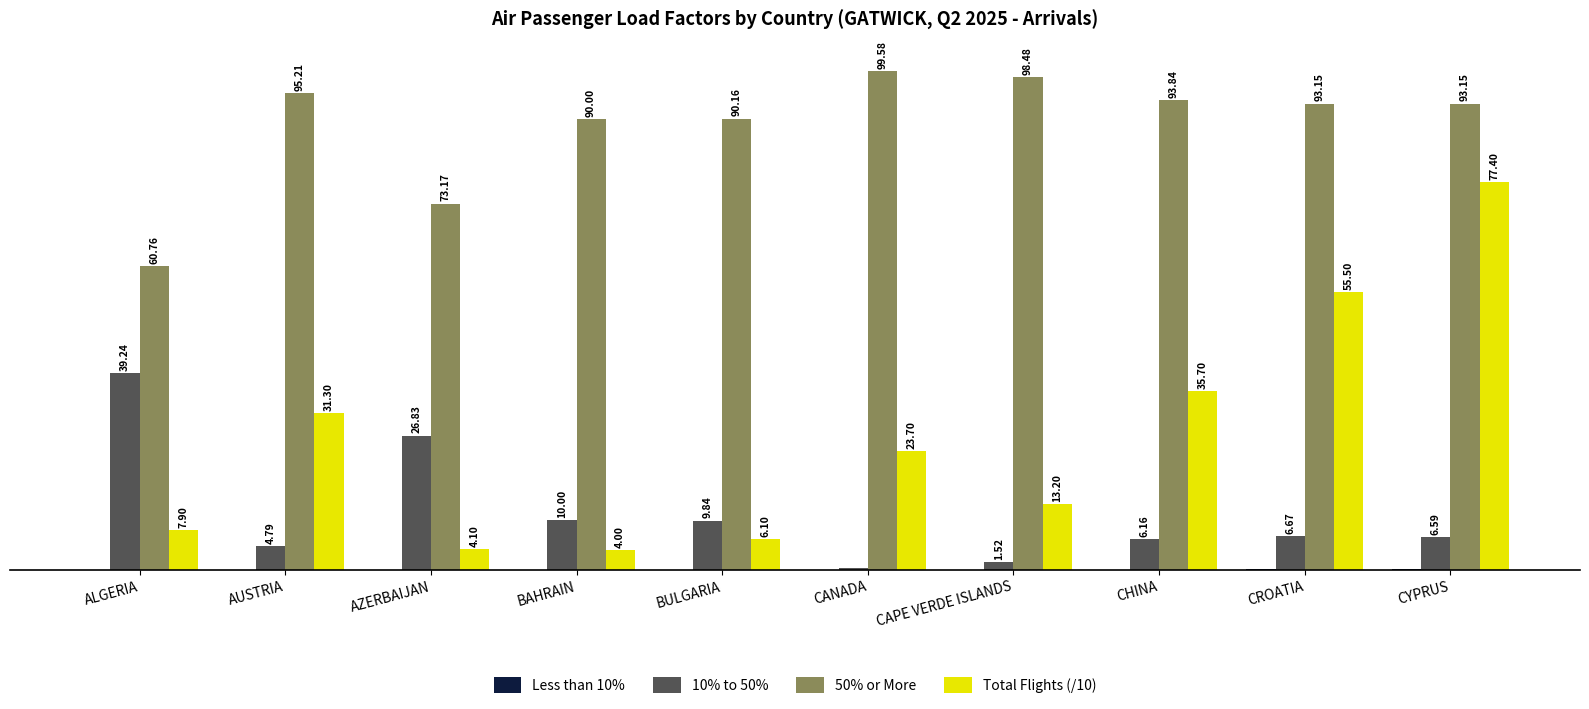

Are the bars horizontal?

No